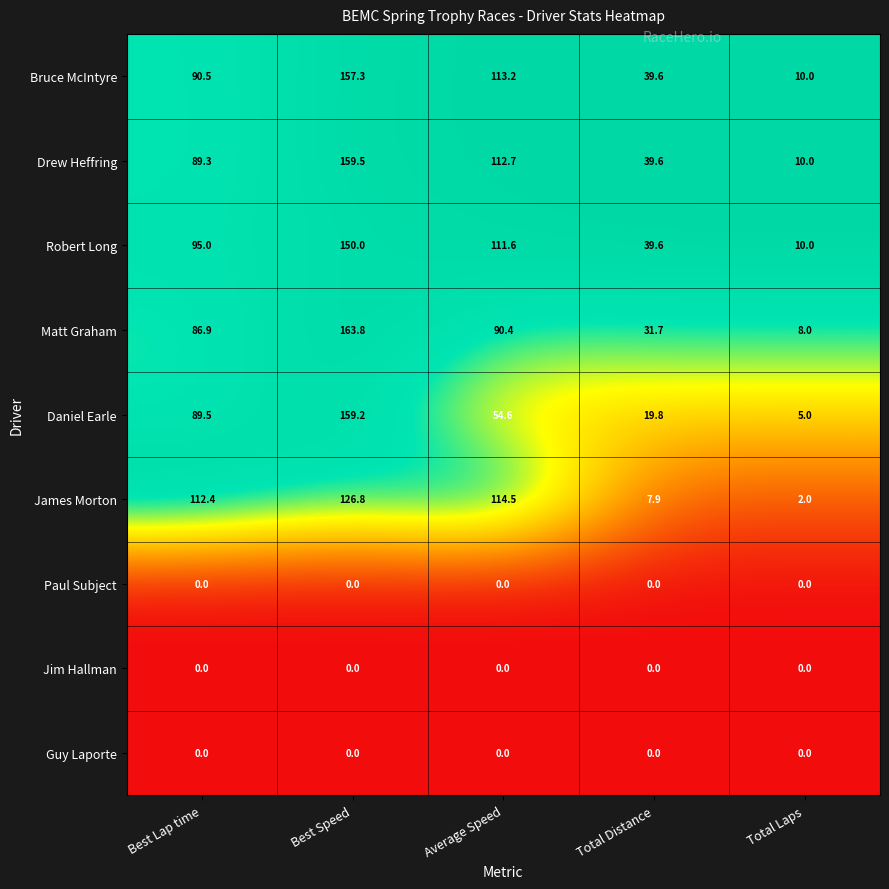

What is the maximum value shown in the chart?

163.8